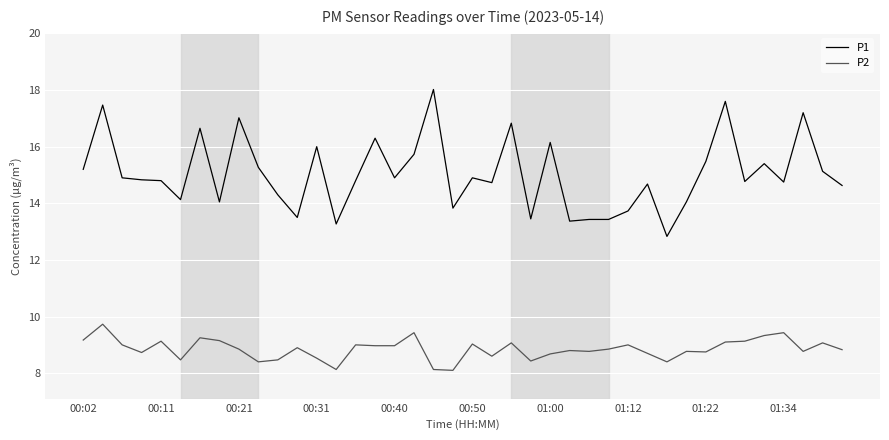

Which series has the widest spread of values?

P1